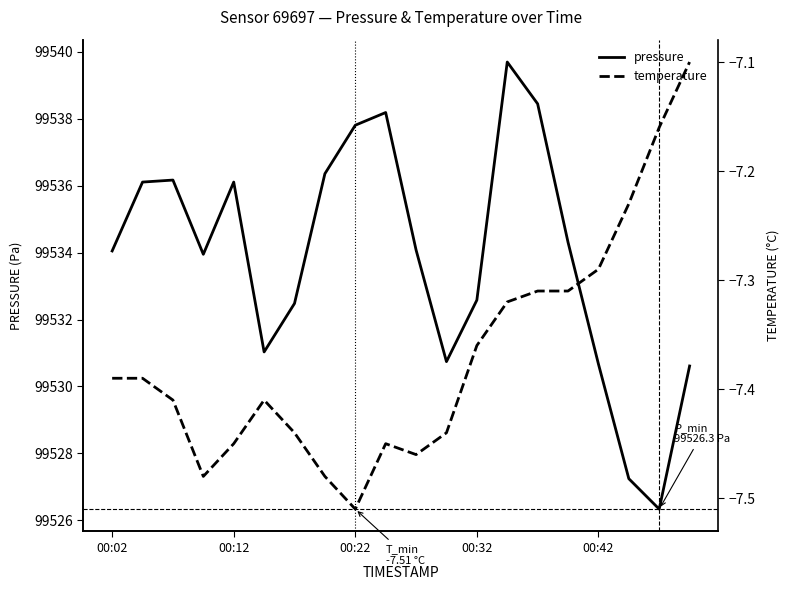

What is the lowest value of the pressure series?

99526.3